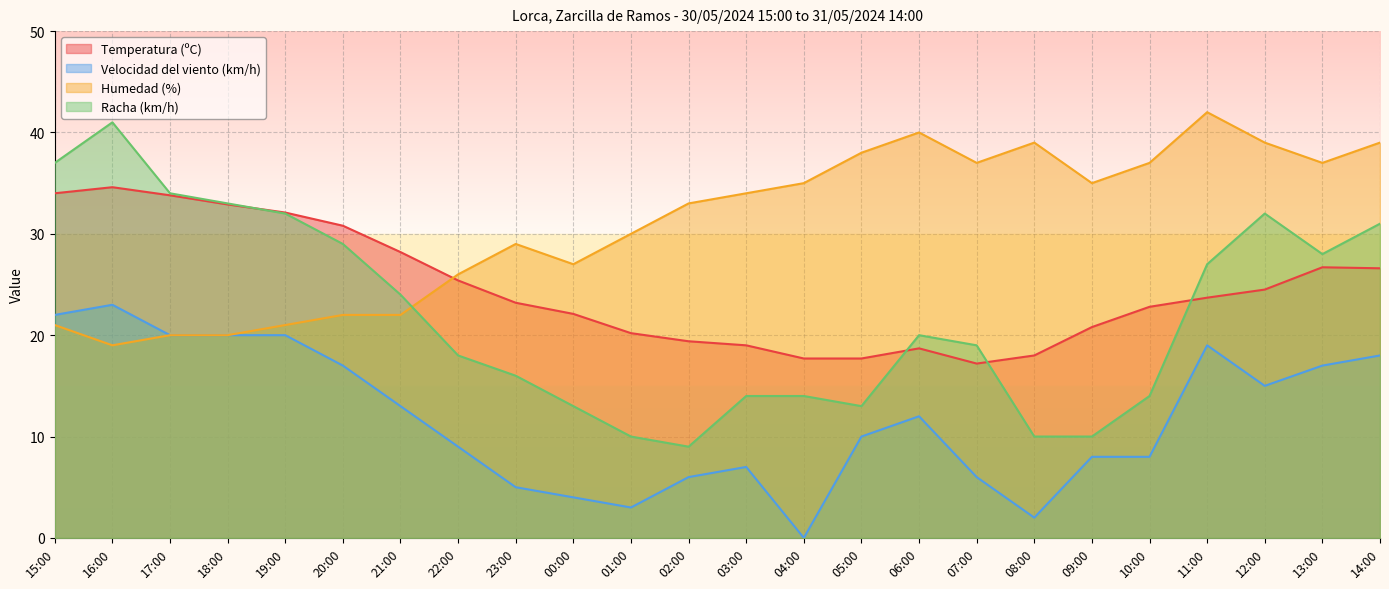

What is the approximate value of Velocidad del viento (km/h) at 00:00?

4.0